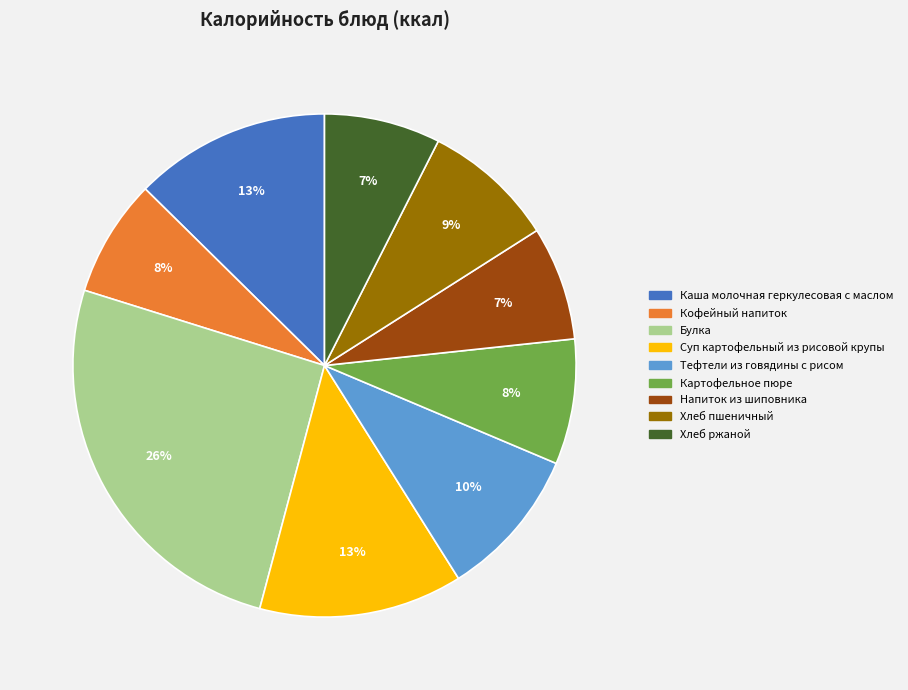

Do Хлеб ржаной and Каша молочная геркулесовая с маслом together represent more than half of the pie?

No